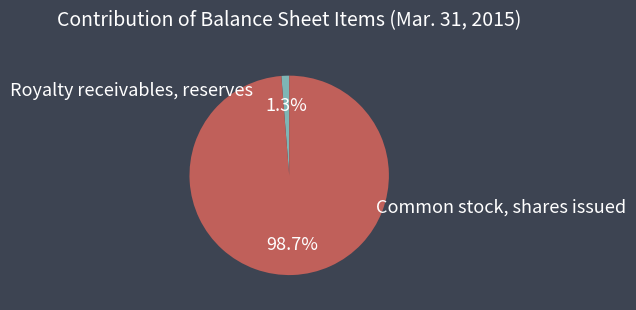

Between Royalty receivables, reserves and Common stock, shares issued, which is larger?

Common stock, shares issued